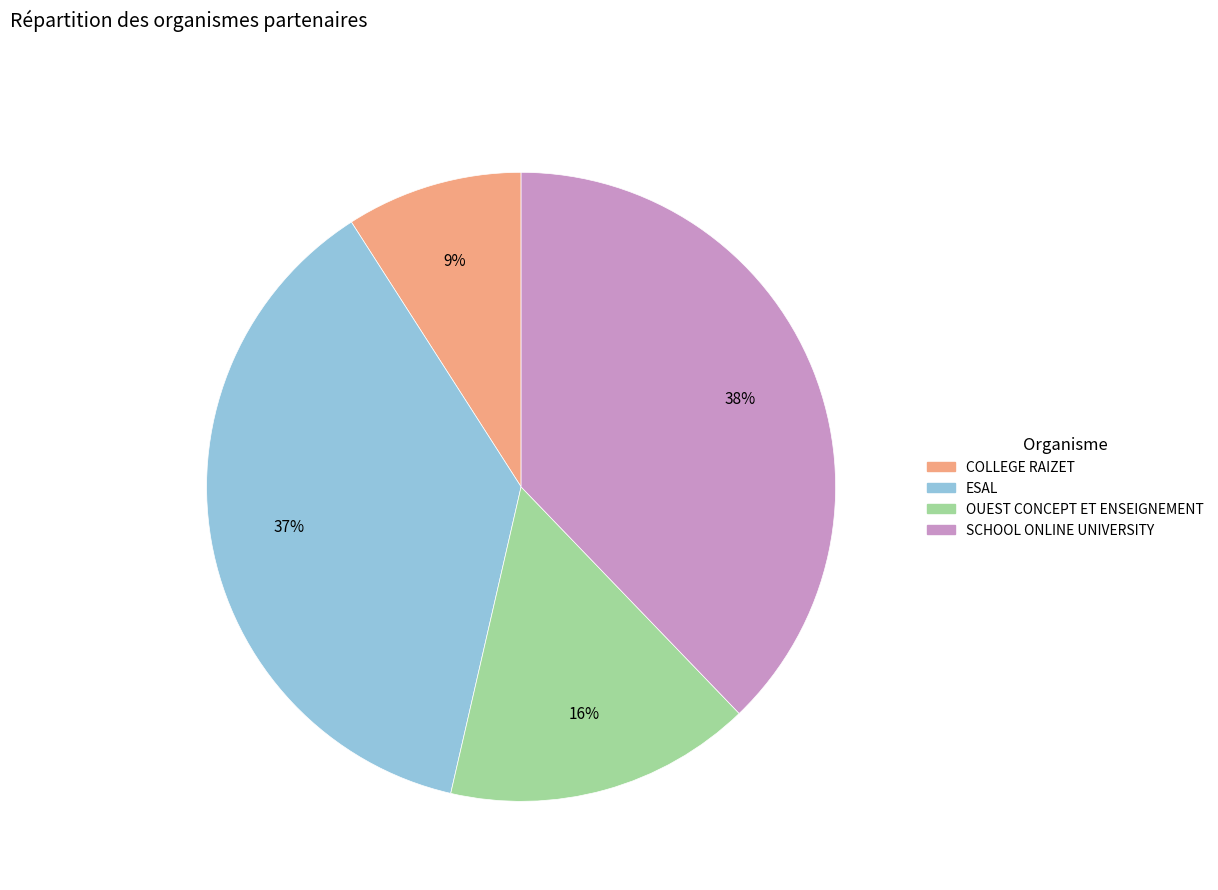

Which category has the smallest portion of the pie?

COLLEGE RAIZET